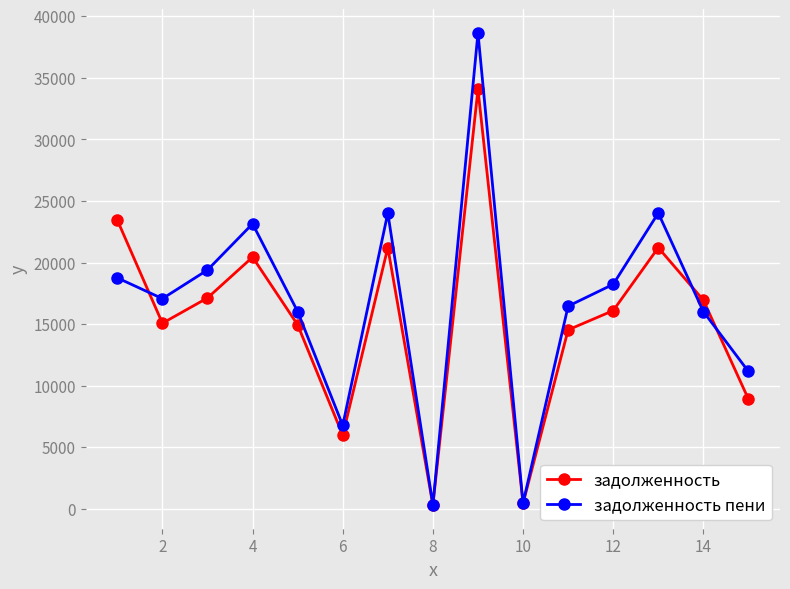

What is the greatest value displayed?

38644.4